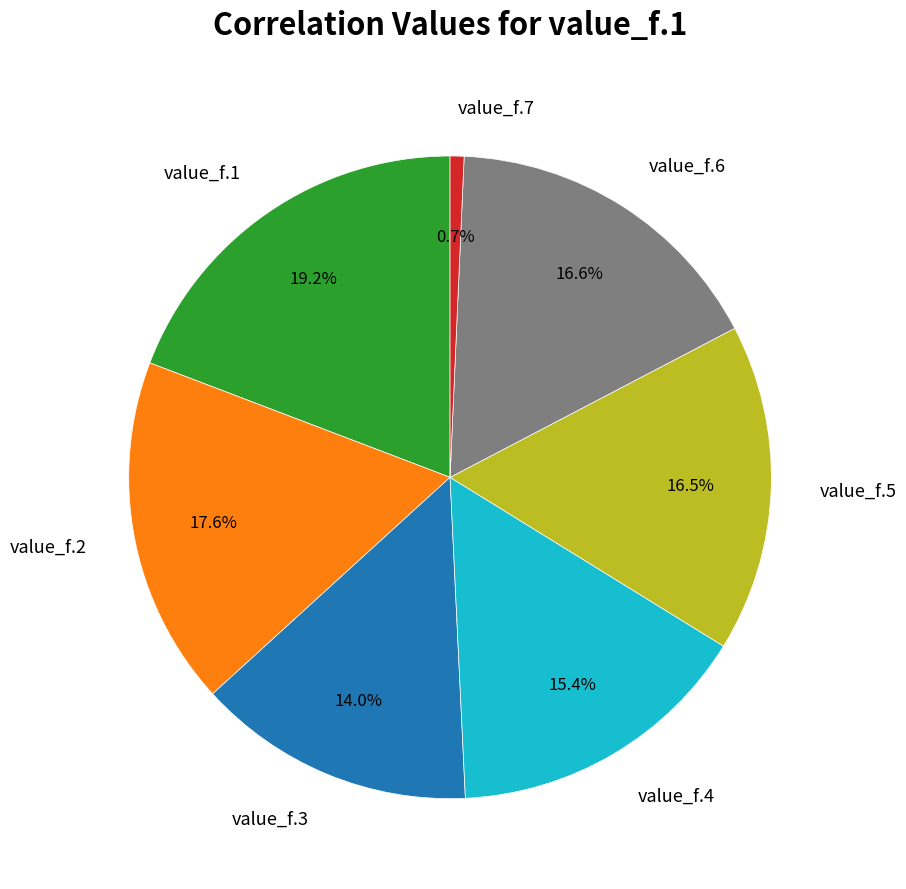

Is the sum of value_f.1 and value_f.7 greater than half?

No